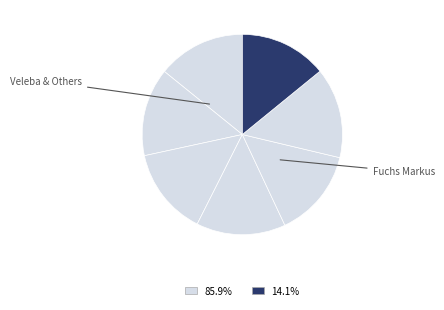

Count the number of slices in the pie.

7